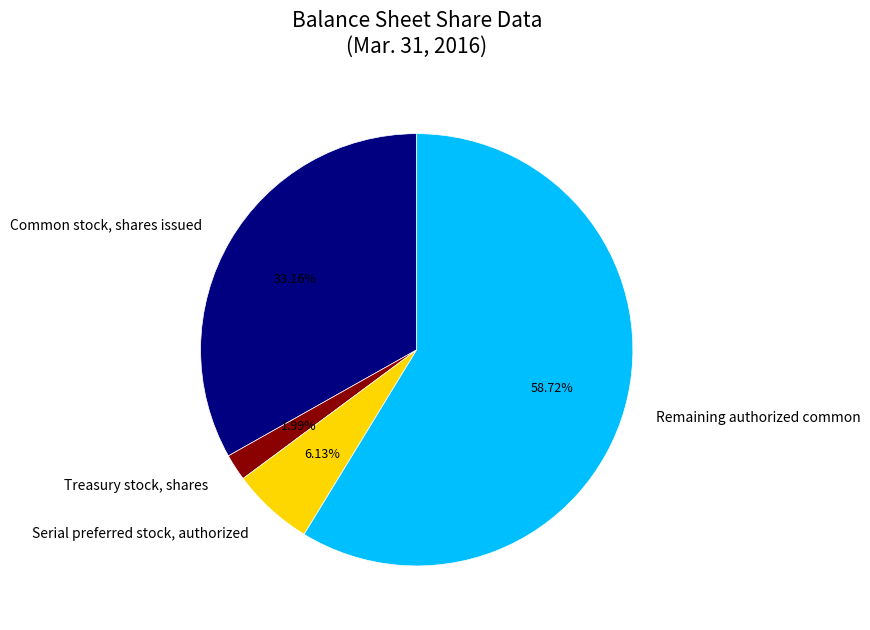

Which category has the smallest portion of the pie?

Treasury stock, shares